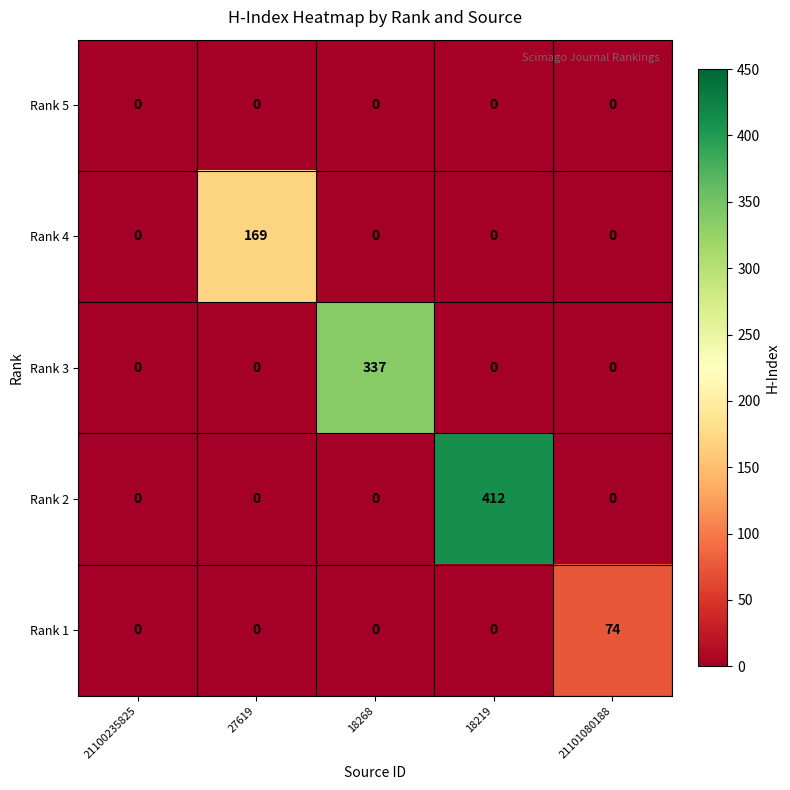

The value of Rank 1 at 18219 is 44. True or false?

False